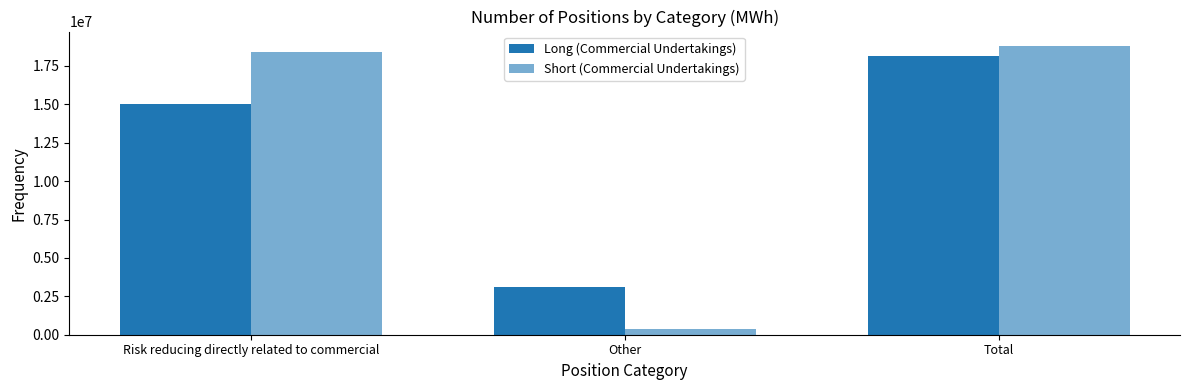

How many bars are there in total?

6